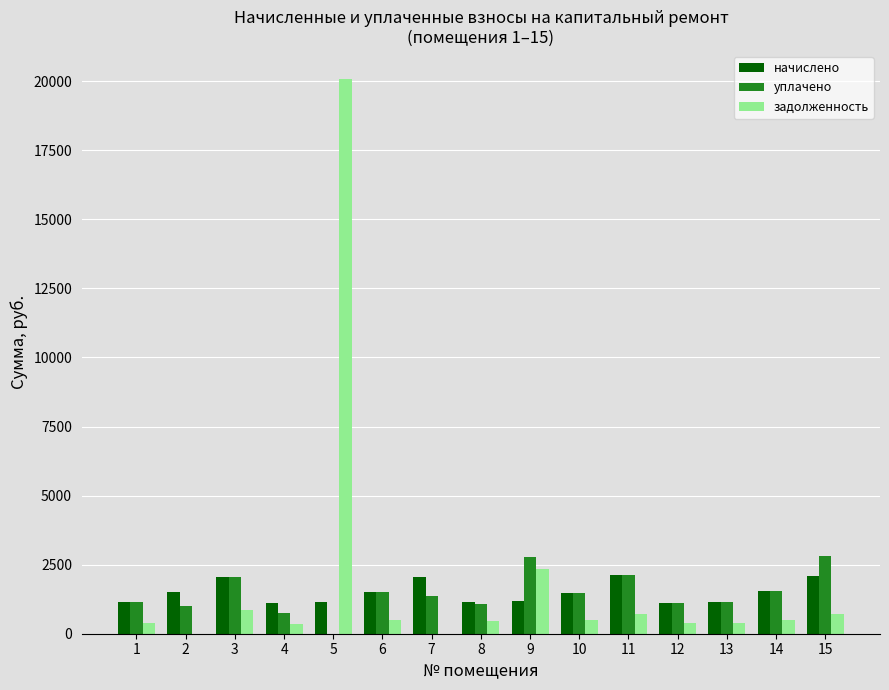

What is the difference between the начислено values at 5 and 6?

376.1